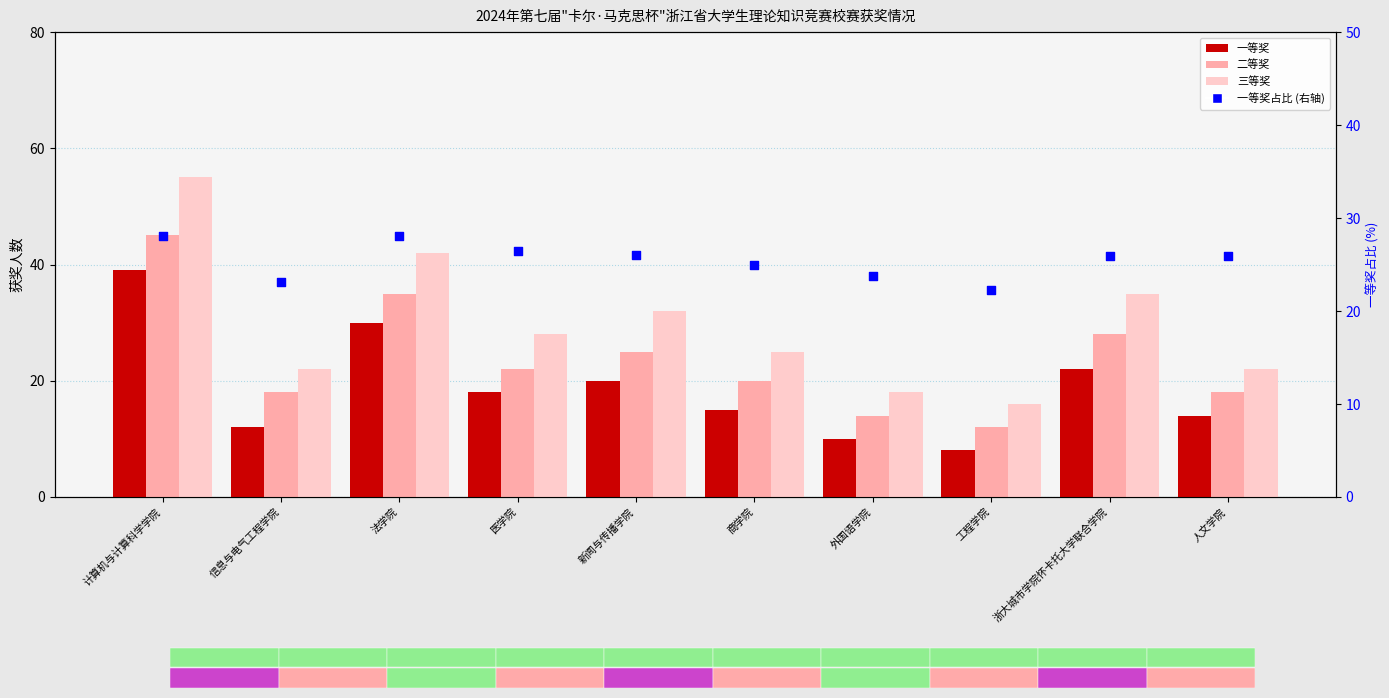

At how many categories does at least one series exceed 49?

1